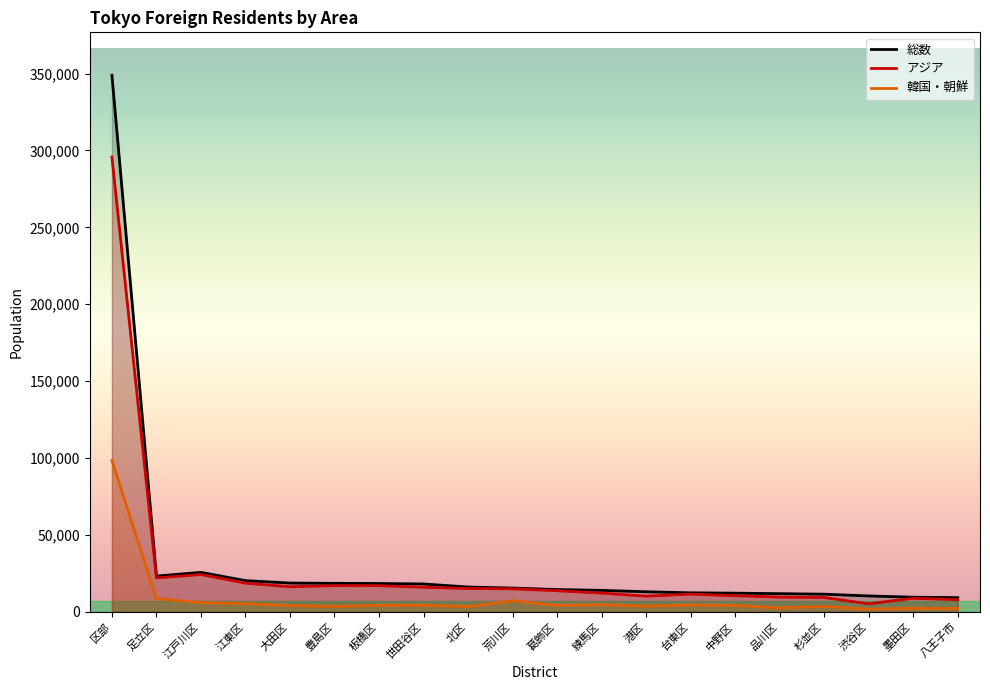

At how many categories does at least one series exceed 32501?

1